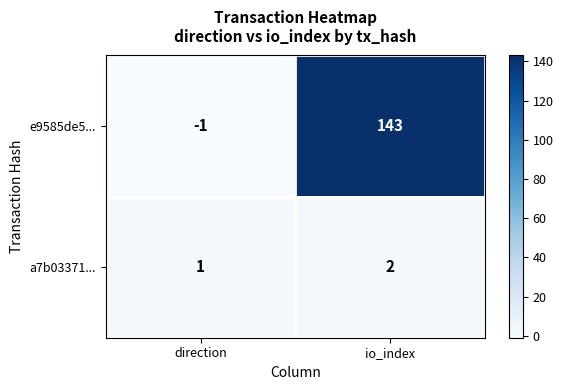

Reading left to right, what are all the values shown in this chart?

e9585de5...: -1	143
a7b03371...: 1	2